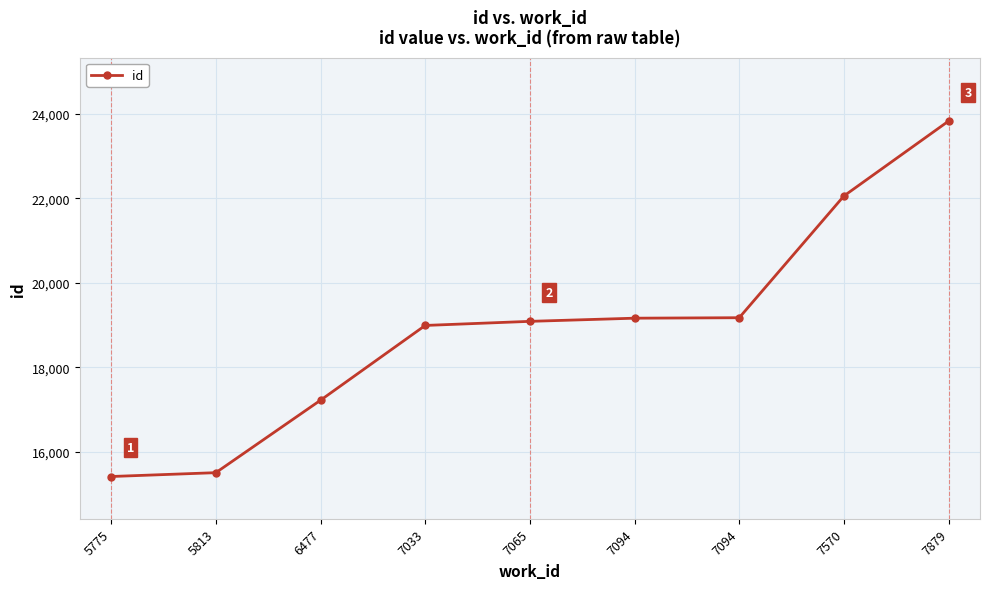

True or false: the data has more than 2 interior local peaks.

False